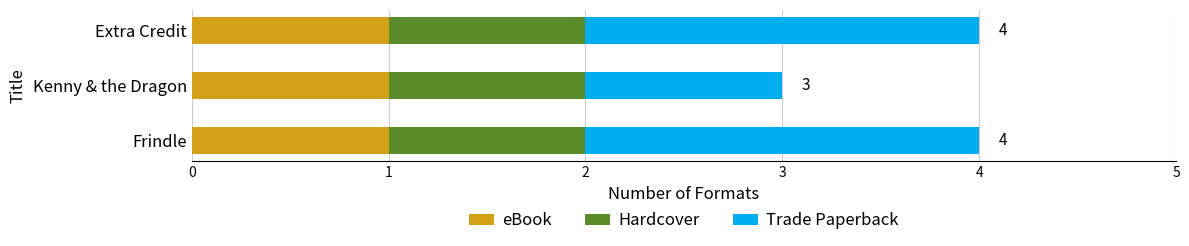

Is it true that eBook equals 0 at Extra Credit?

False